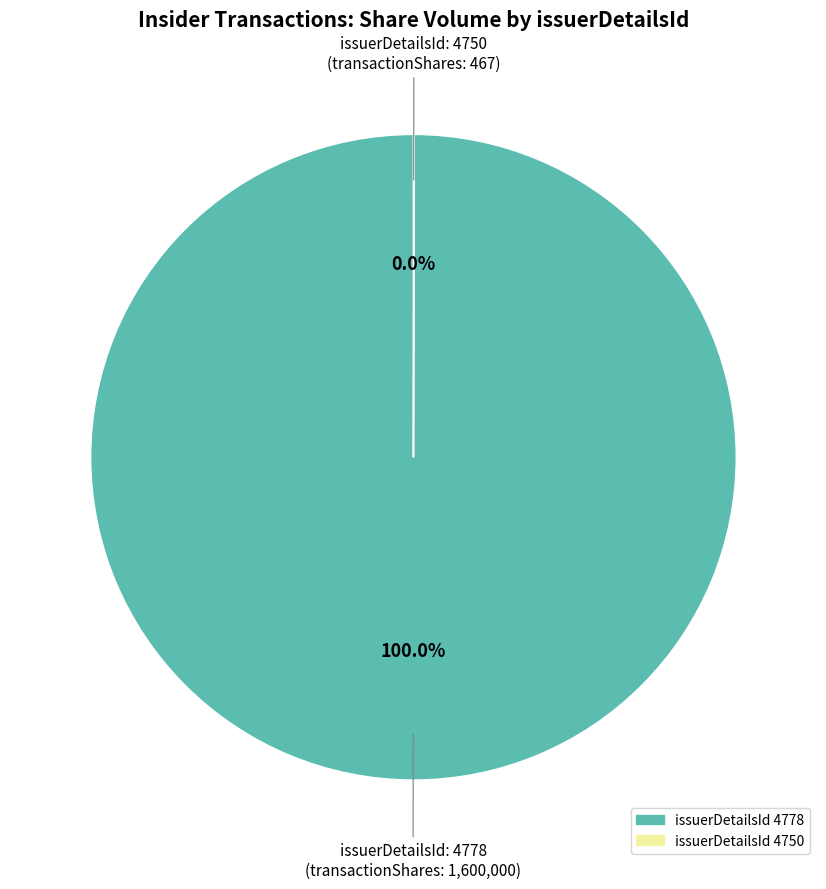

Is there a majority slice in this chart?

Yes